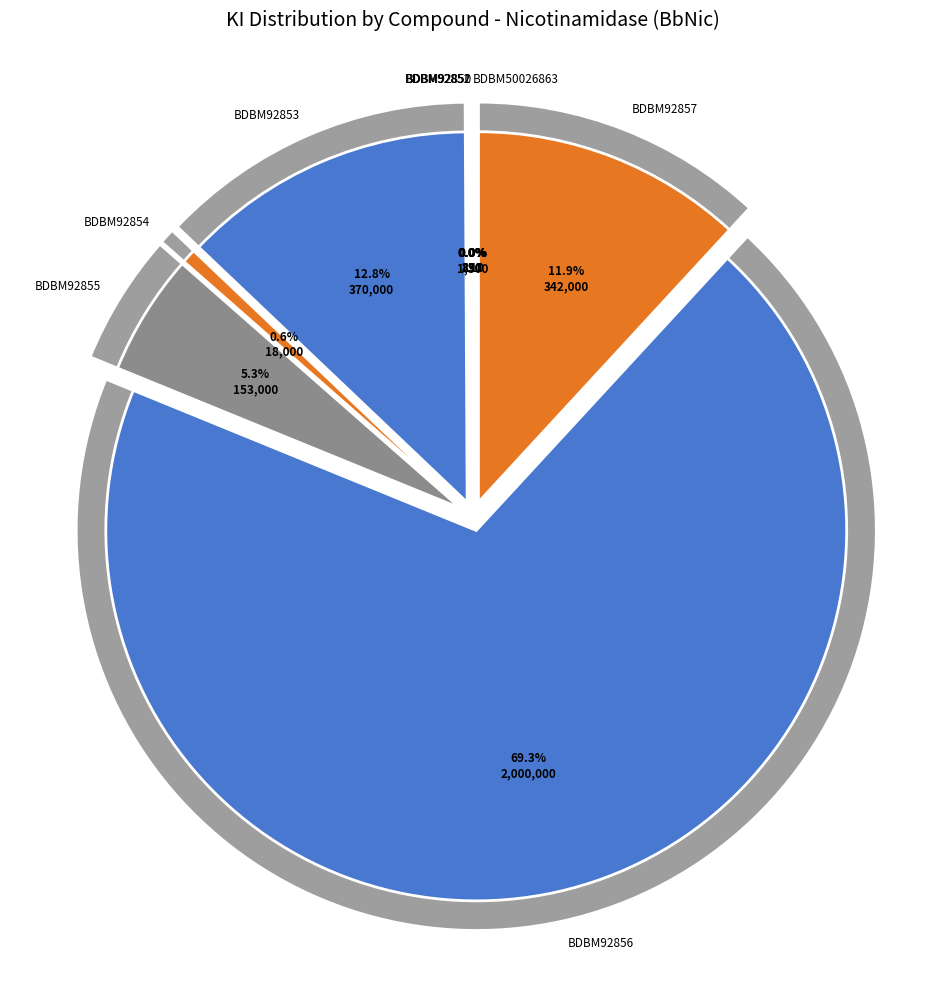

How many segments does this pie chart have?

9